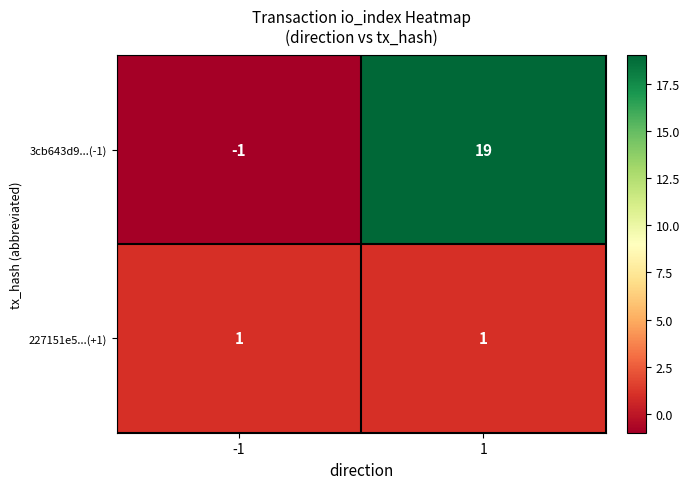

Which series has the largest total across all categories?

3cb643d9...(-1)